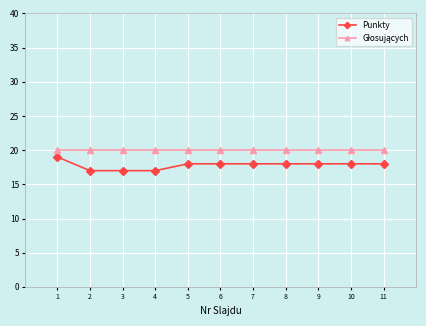

What is the average value of the Punkty series?

18